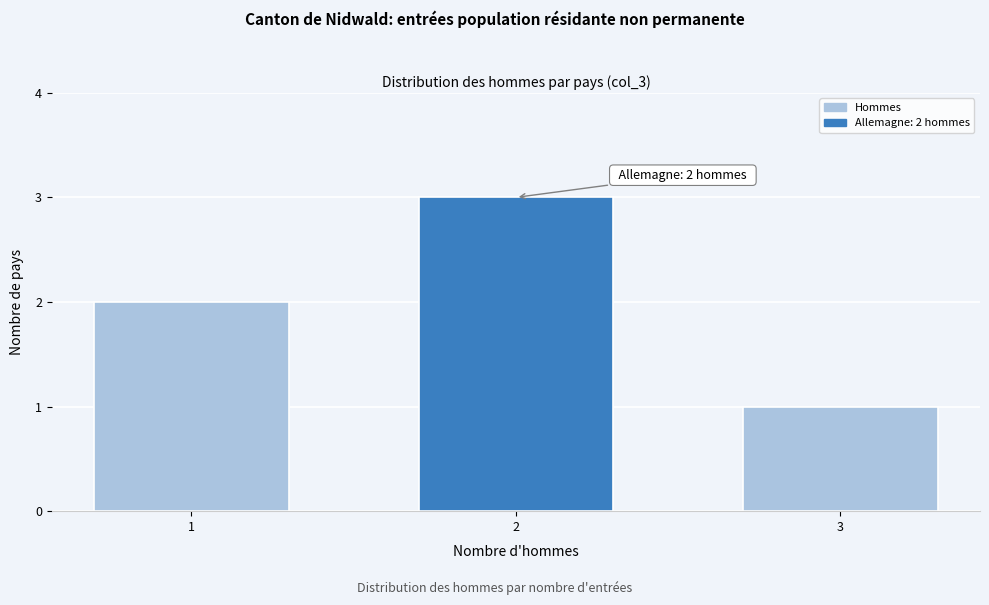

Reading left to right, list all the values displayed in this chart.

2	3	1